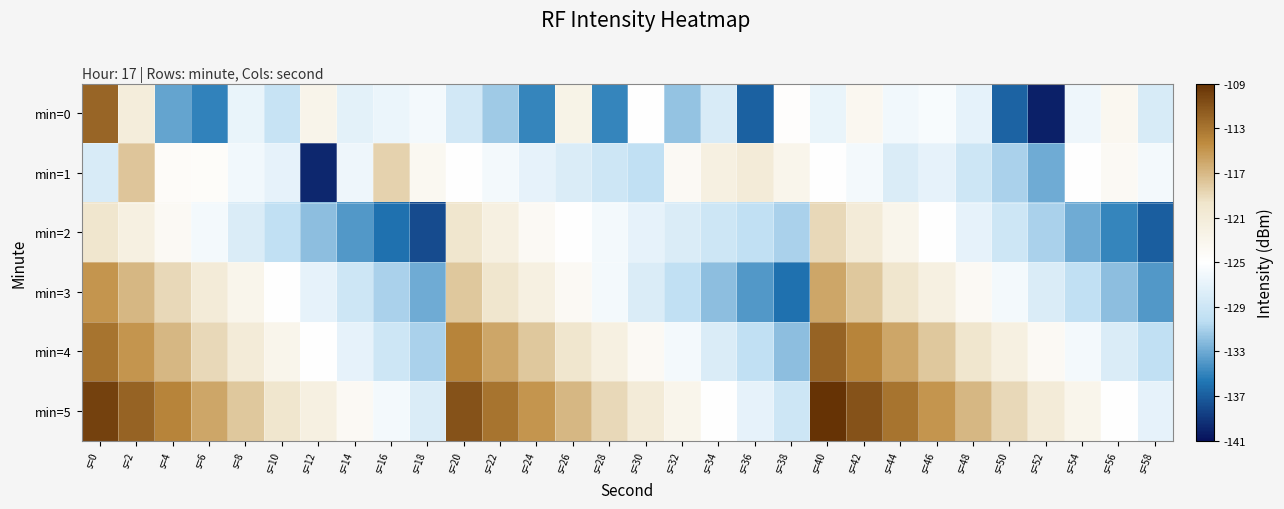

How many series are shown in this chart?

6